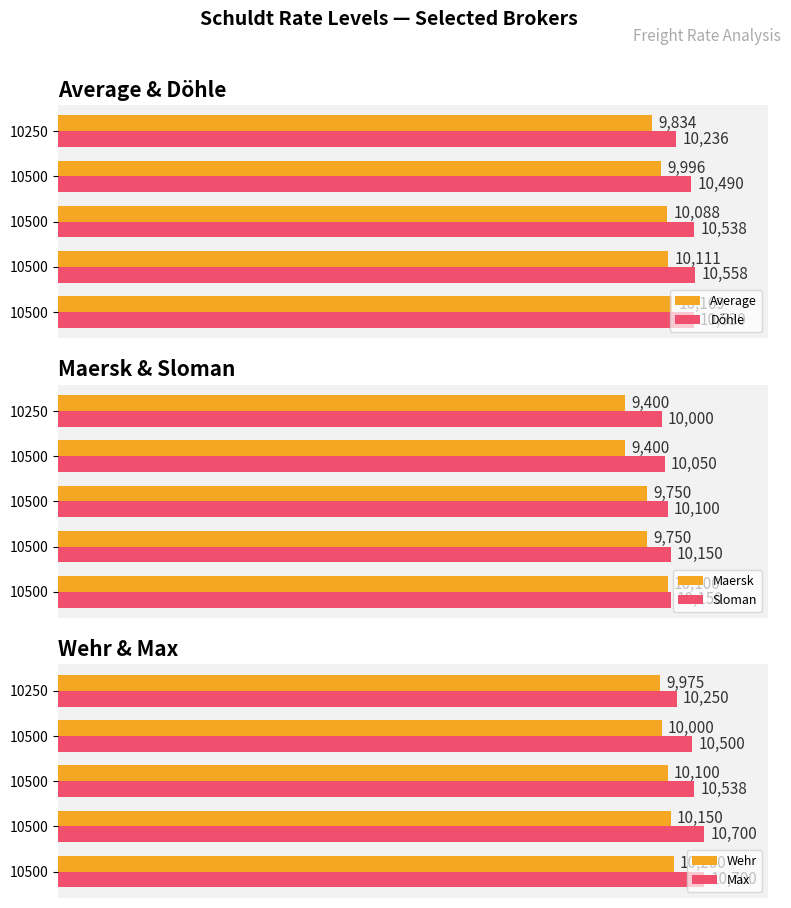

The value of Max at 10500 is 145.5. True or false?

False